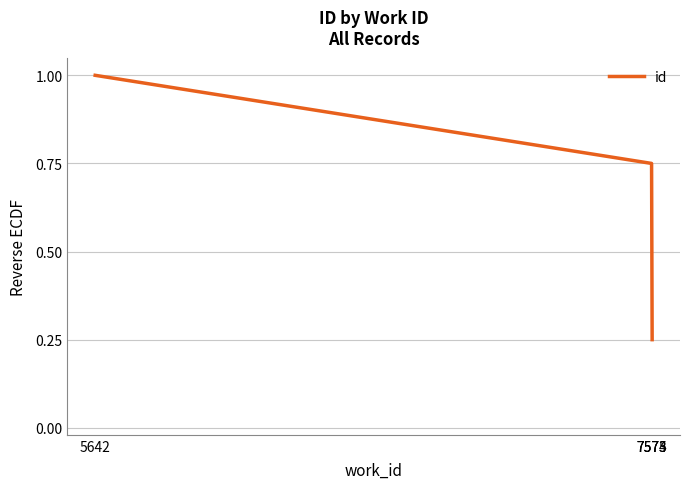

What is the maximum value shown in the chart?

1.0